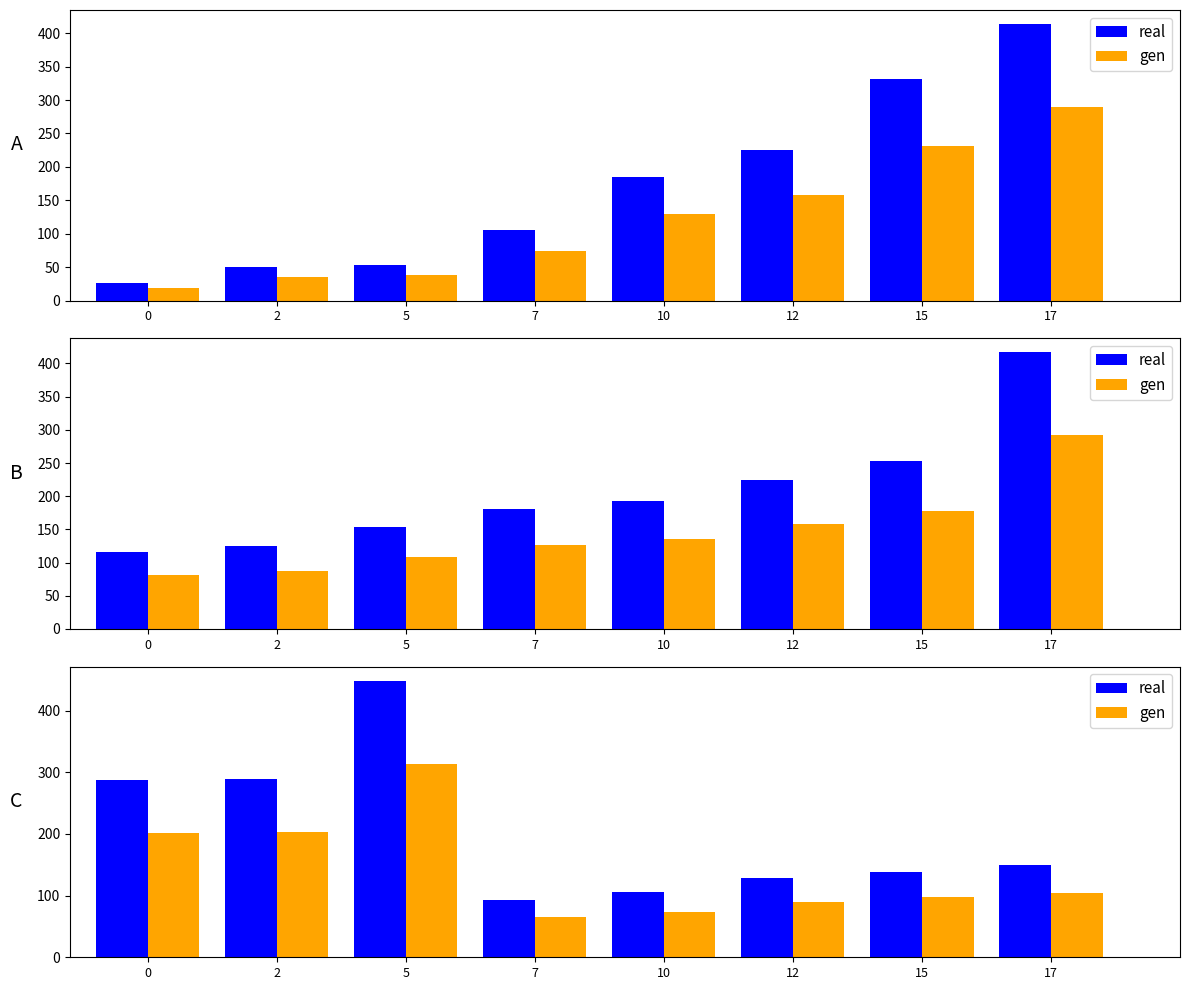

Which series has the widest spread of values?

real